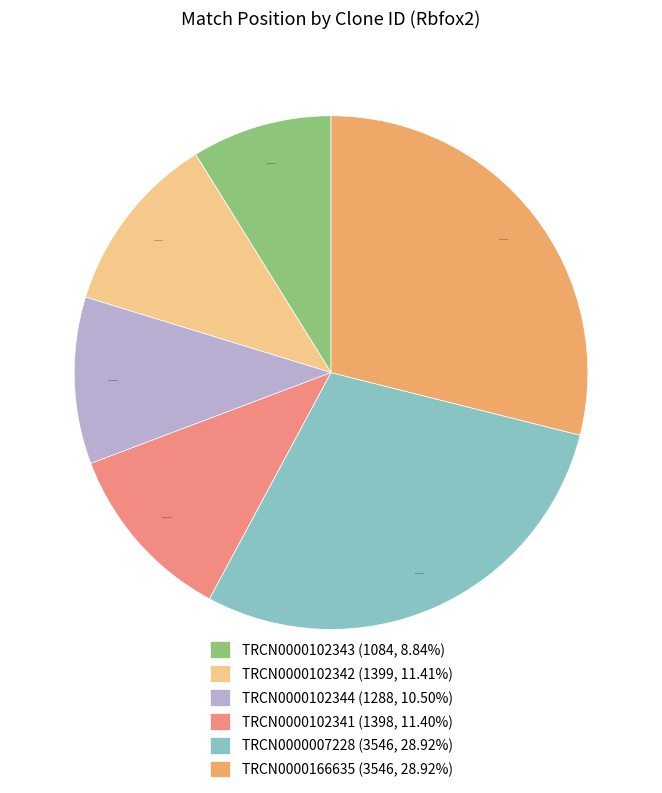

Count the number of slices in the pie.

6